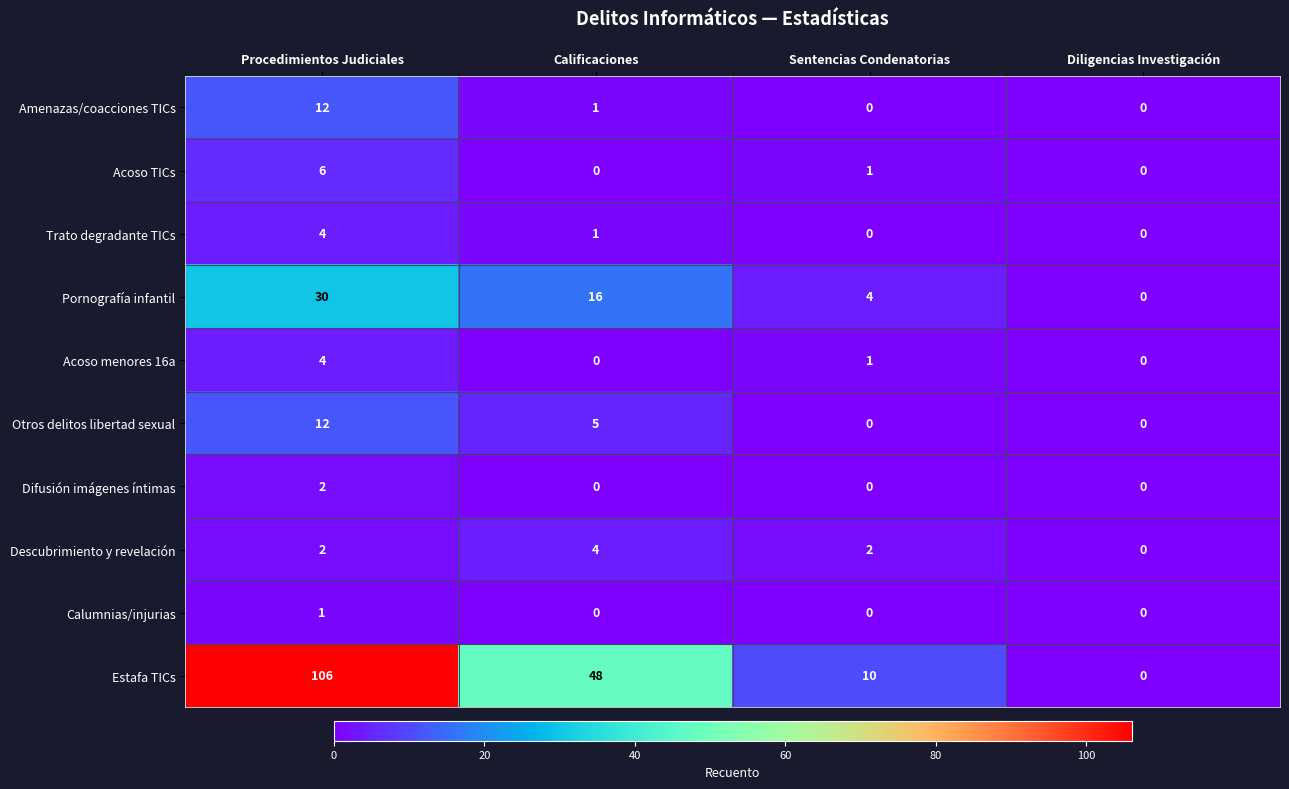

True or false: Pornografía infantil has a value of 4 at Sentencias Condenatorias.

True